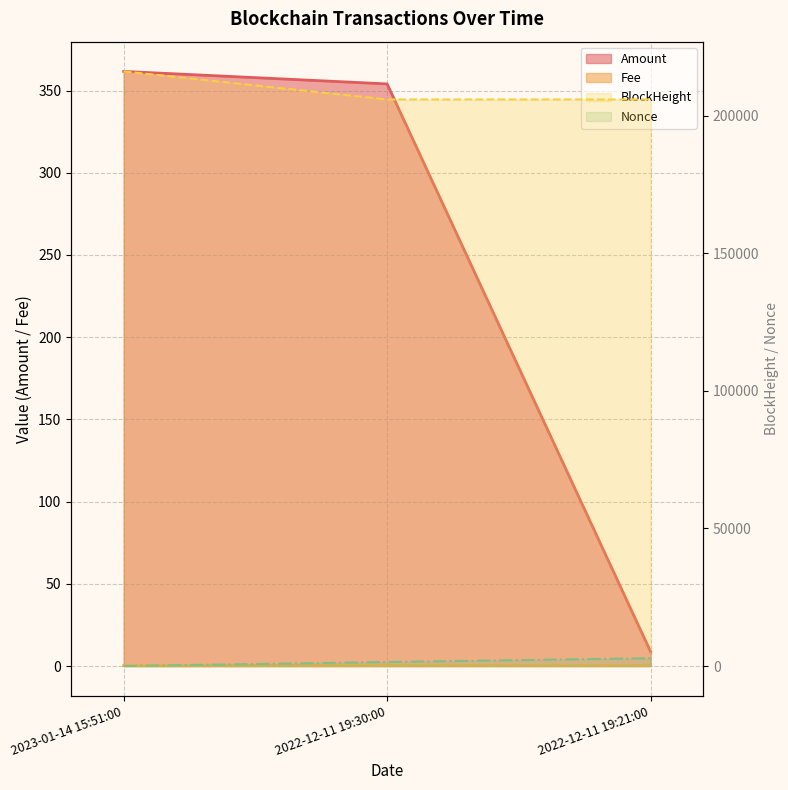

What is the value of the Amount point at the 3rd from the left?

8.8